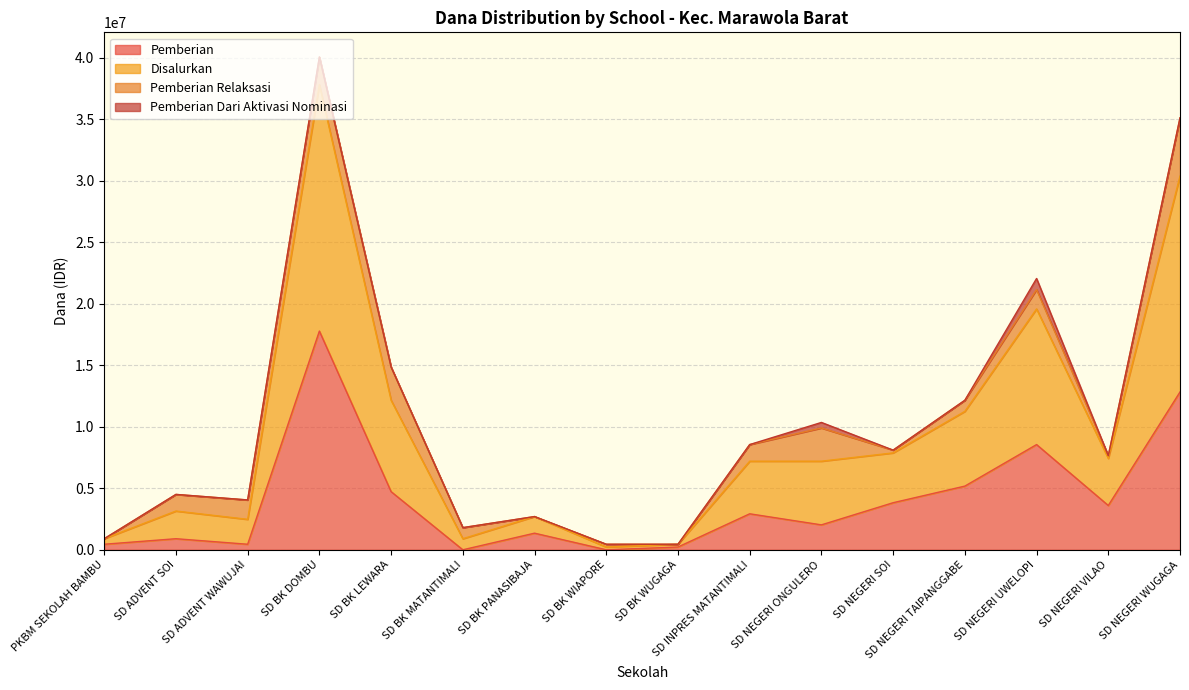

Which has a higher value, SD NEGERI TAIPANGGABE or SD NEGERI ONGULERO?

SD NEGERI TAIPANGGABE